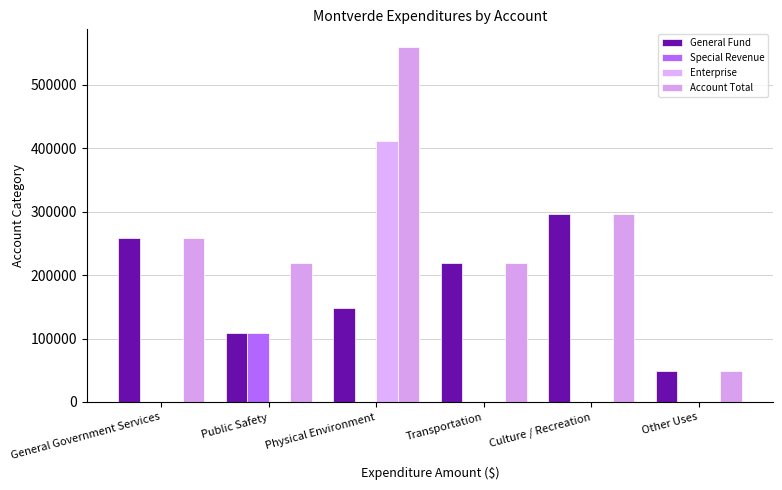

How many data points in Special Revenue are above 0?

1